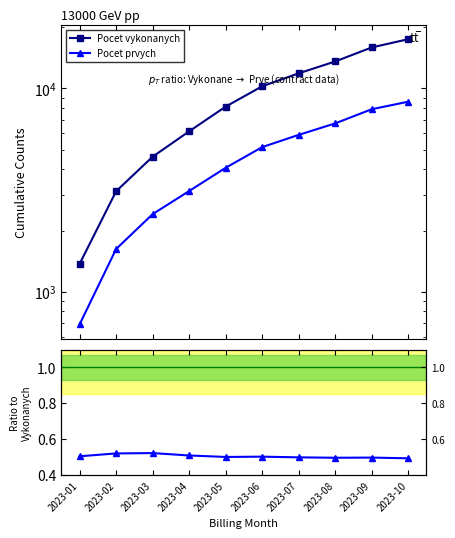

What is the difference between the maximum and minimum values in the Pocet vykonanych series?

16062.0